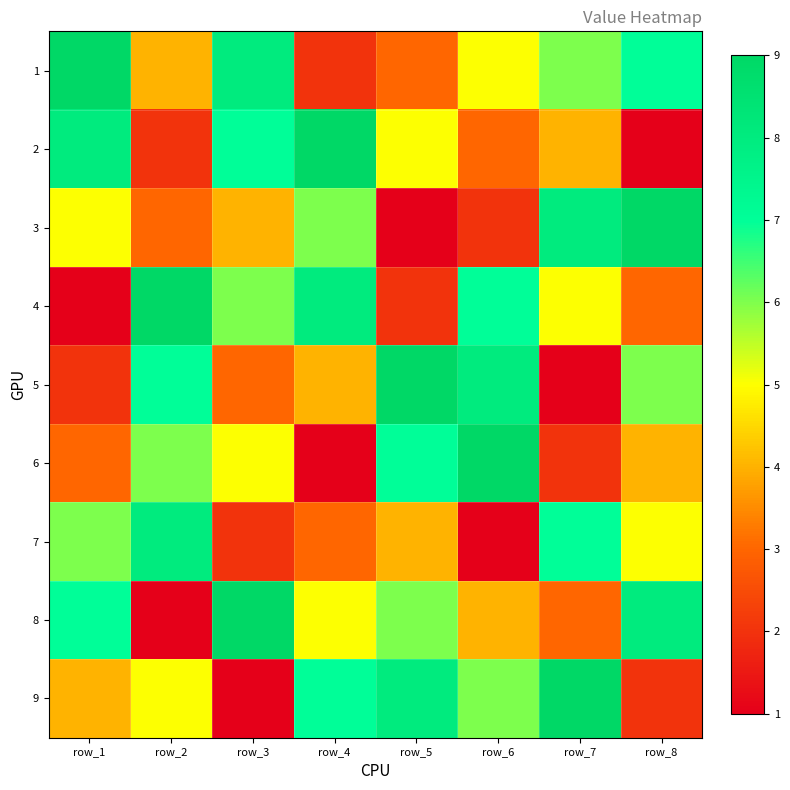

At which category does the chart reach its peak across all series?

row_1